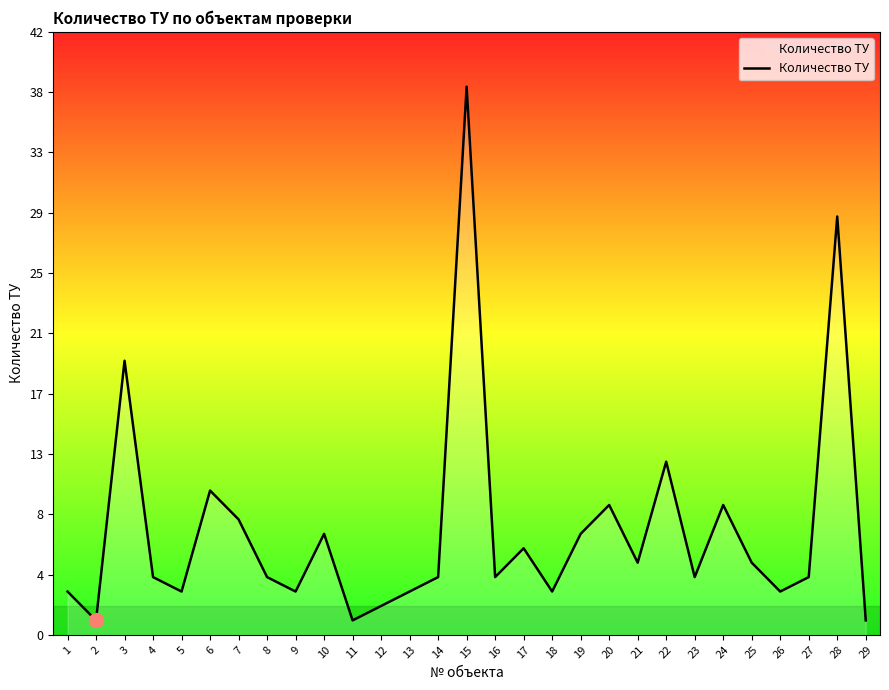

Reading left to right, transcribe all the data shown in this chart.

3	1	19	4	3	10	8	4	3	7	1	2	3	4	38	4	6	3	7	9	5	12	4	9	5	3	4	29	1